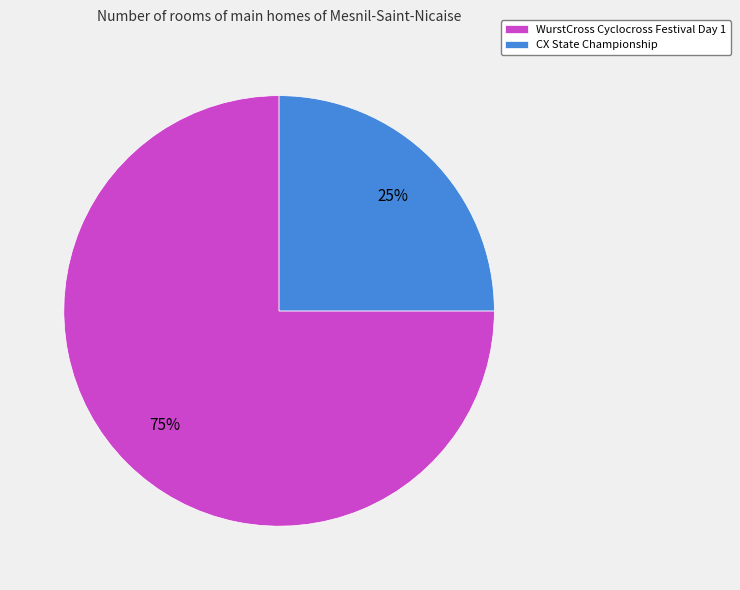

Rank the categories by value from lowest to highest.

CX State Championship, WurstCross Cyclocross Festival Day 1